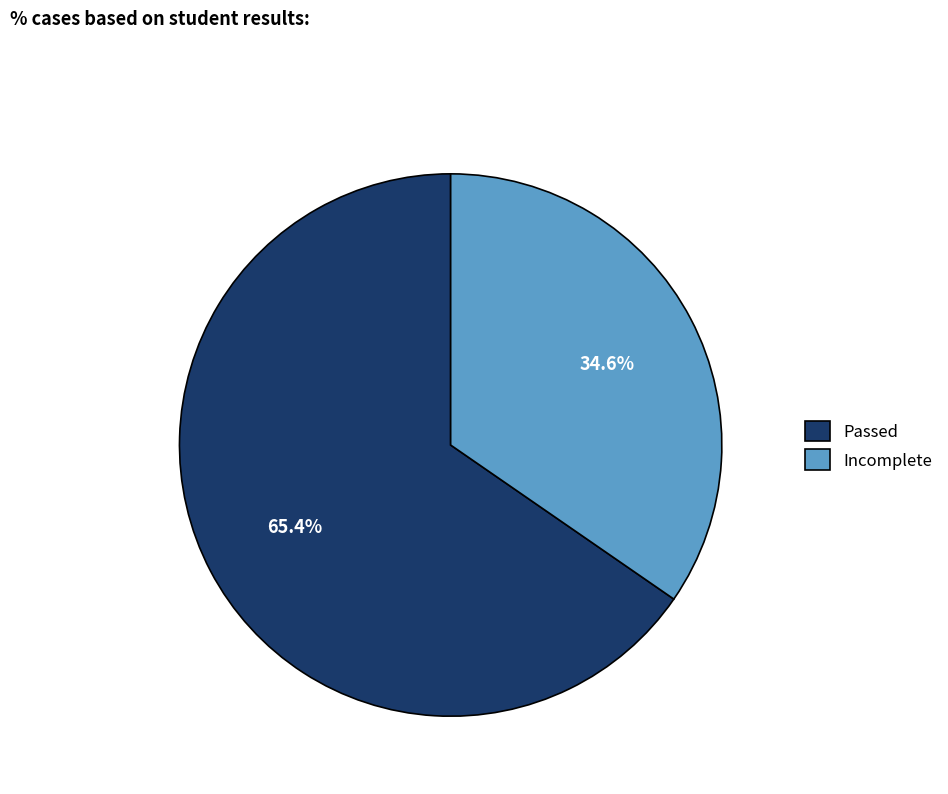

How many segments does this pie chart have?

2